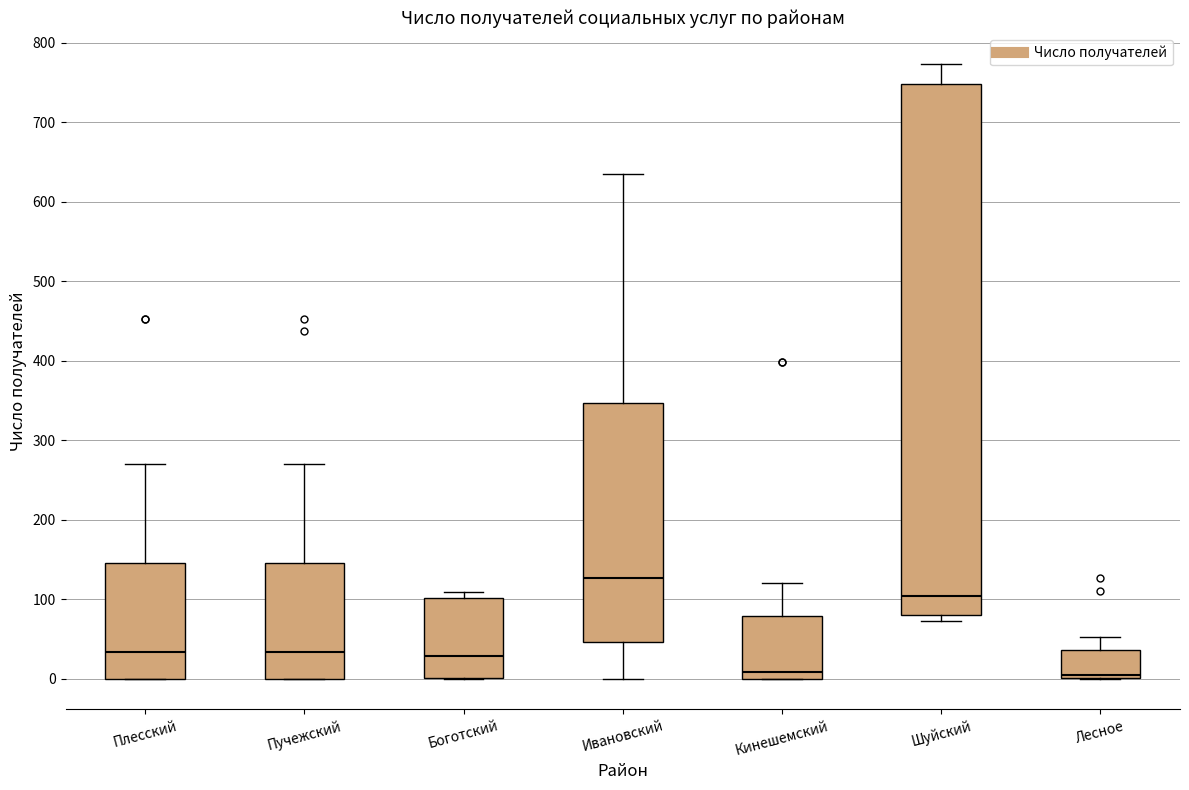

Reading left to right, transcribe this box plot: for each box, give where its median line is, the range the box spans, and where its two whiskers end, as read against the y-axis. The values are not printed on the chart, so give them approximately, as read against the axis.

Плесский: median 30, box 0 to 150, whiskers 0 to 270
Пучежский: median 30, box 0 to 150, whiskers 0 to 270
Боготский: median 30, box 0 to 100, whiskers 0 to 110
Ивановский: median 130, box 50 to 350, whiskers 0 to 640
Кинешемский: median 10, box 0 to 80, whiskers 0 to 120
Шуйский: median 100, box 80 to 750, whiskers 70 to 770
Лесное: median 10, box 0 to 40, whiskers 0 to 50